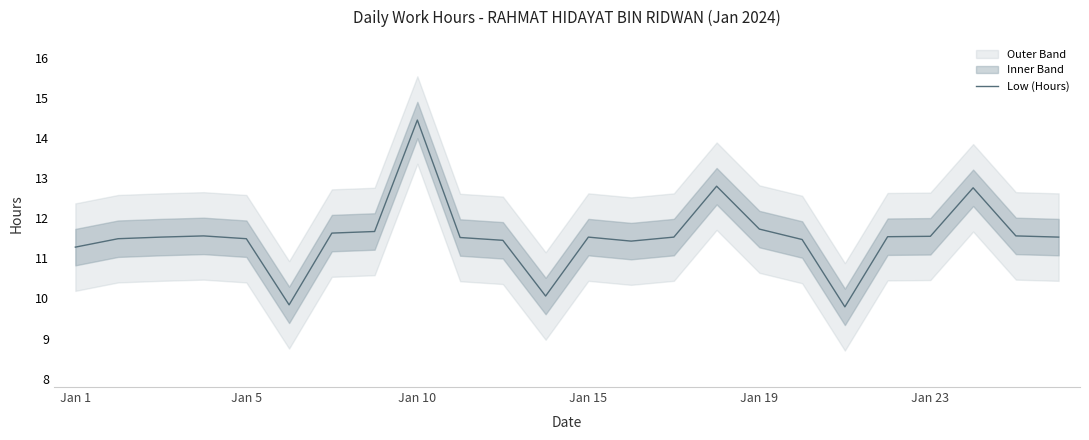

How many points are lower than both their immediate neighbors (excluding endpoints)?

4